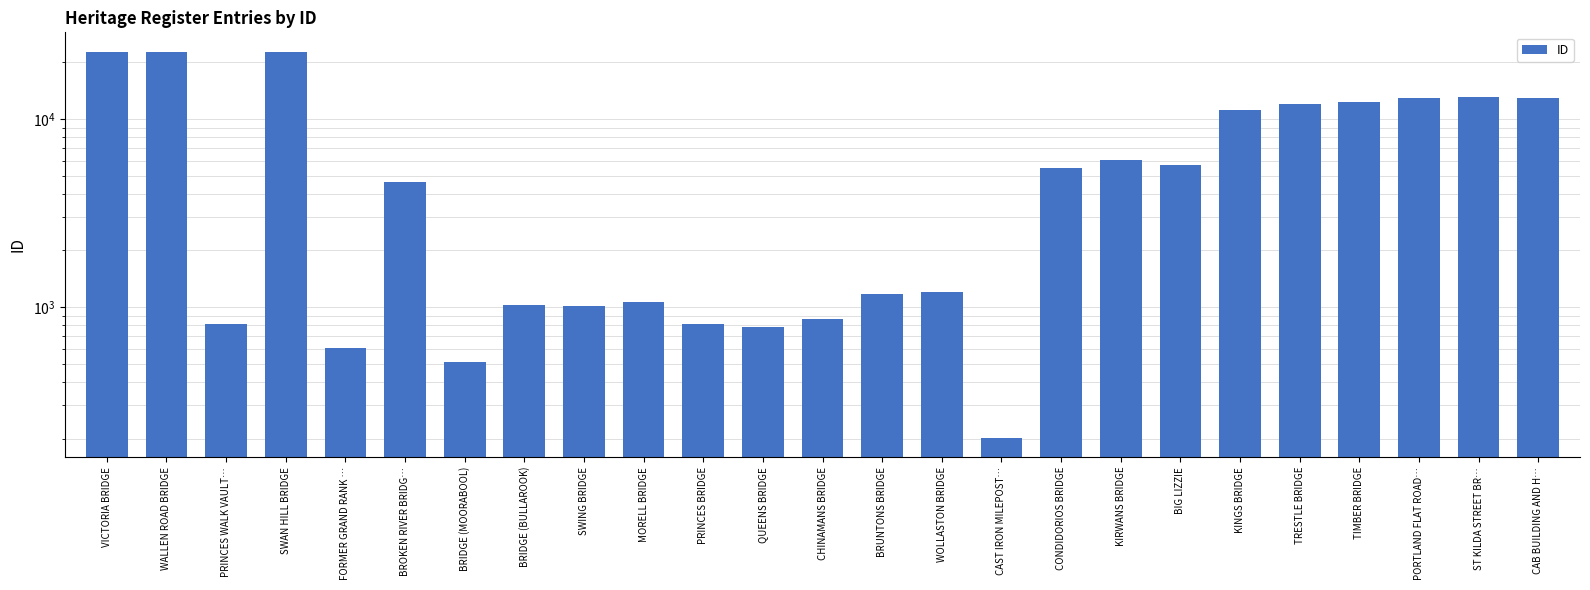

What is the difference between the second highest and second lowest values?

22098